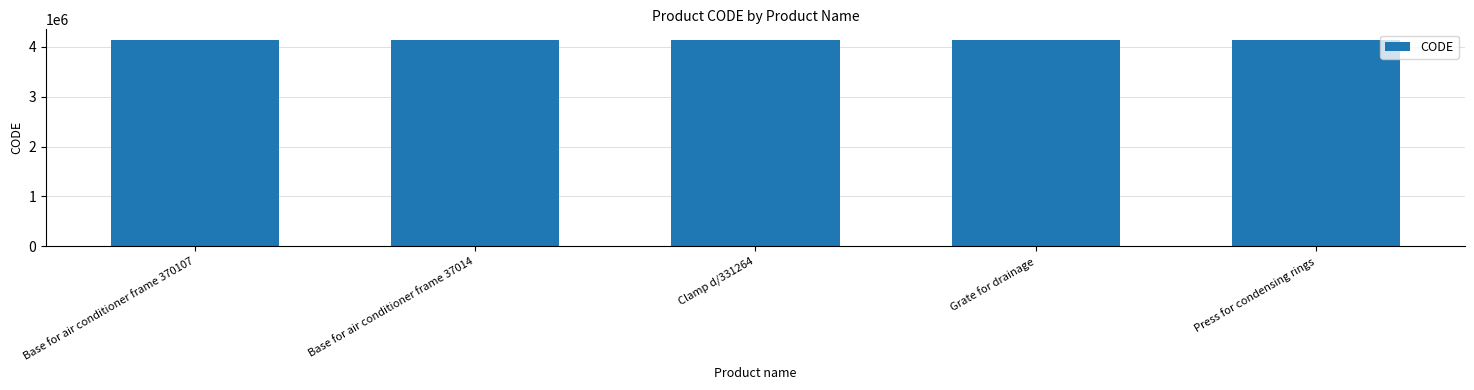

What is the change in value from Base for air conditioner frame 37014 to Press for condensing rings?

-1953